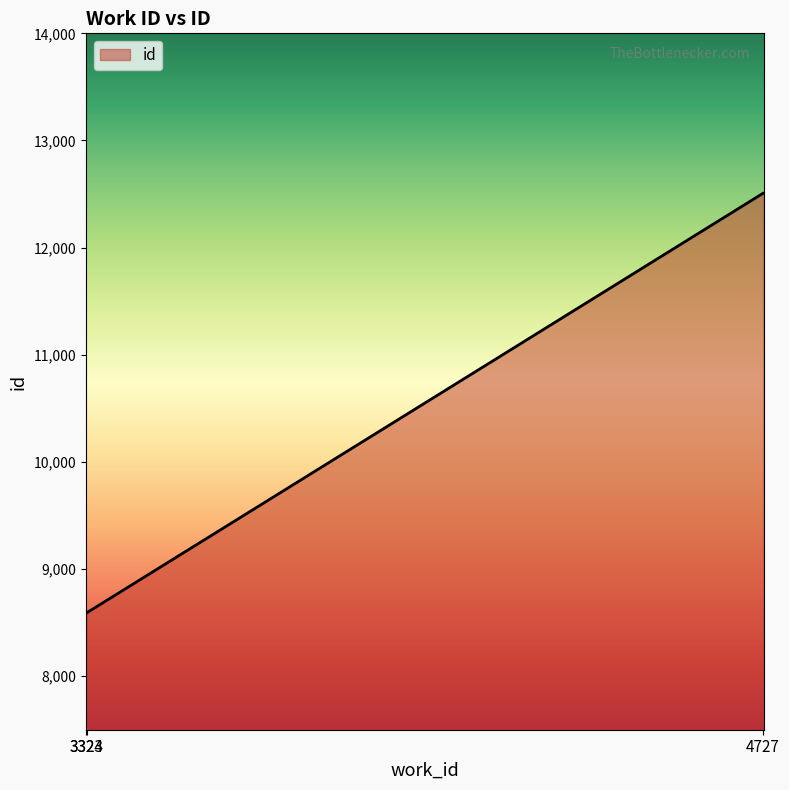

The value at 3323 is 8591. True or false?

True